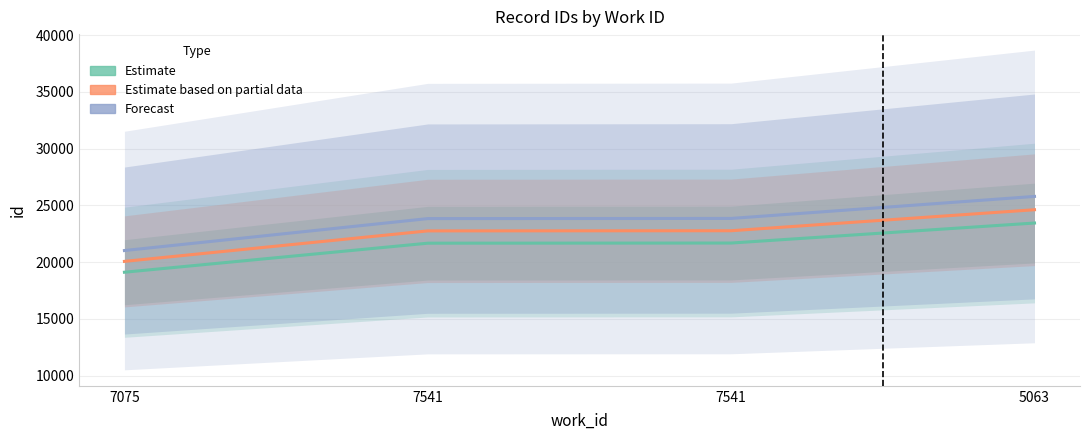

What is the difference between the maximum and minimum values in the Estimate based on partial data series?

4551.8